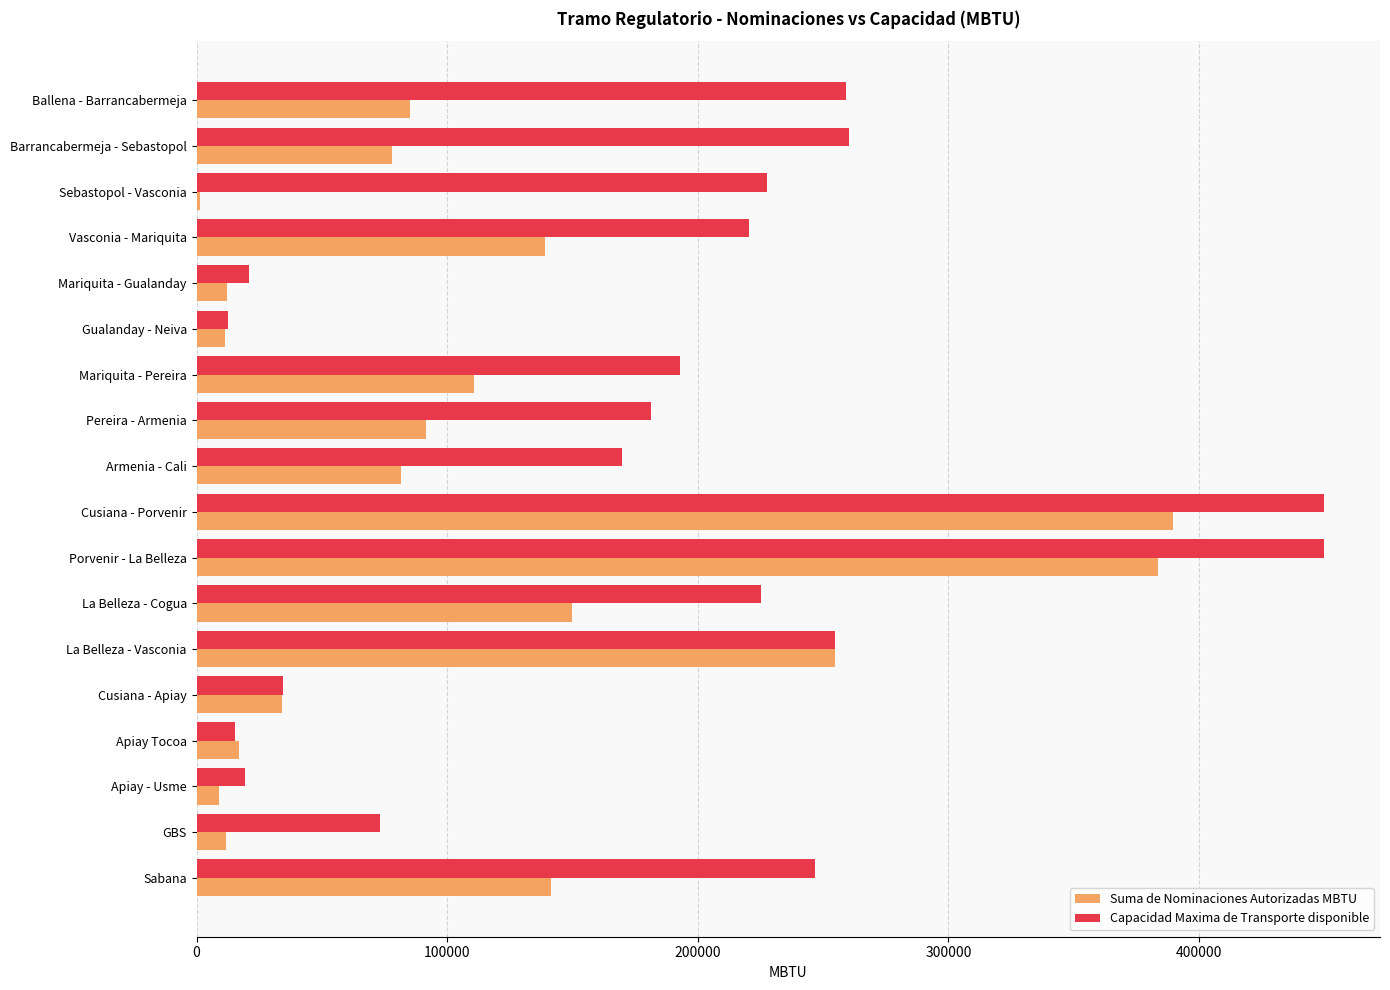

What is the difference between the second highest and second lowest values in the Capacidad Maxima de Transporte disponible series?

434312.4